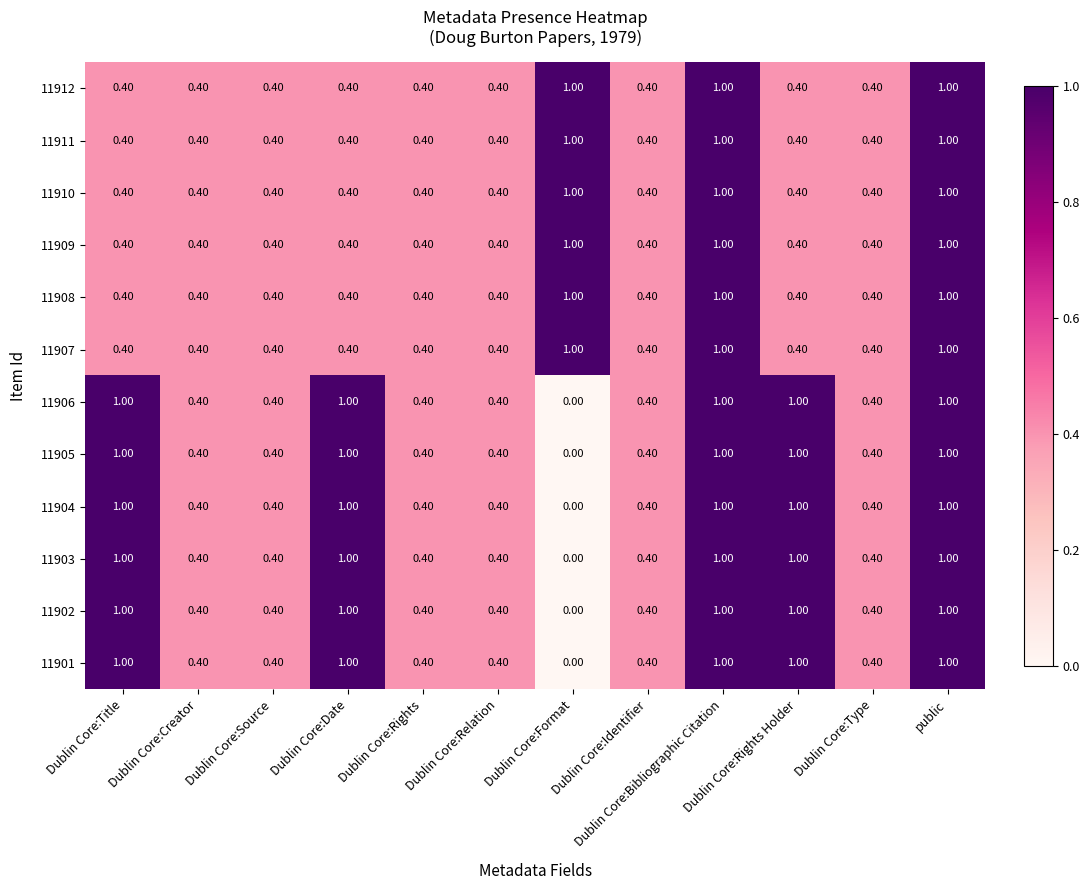

How many categories are shown in the chart?

12